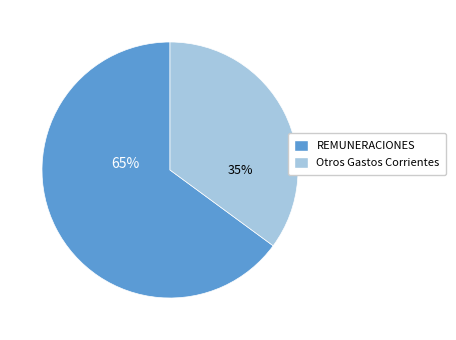

Is there a majority slice in this chart?

Yes